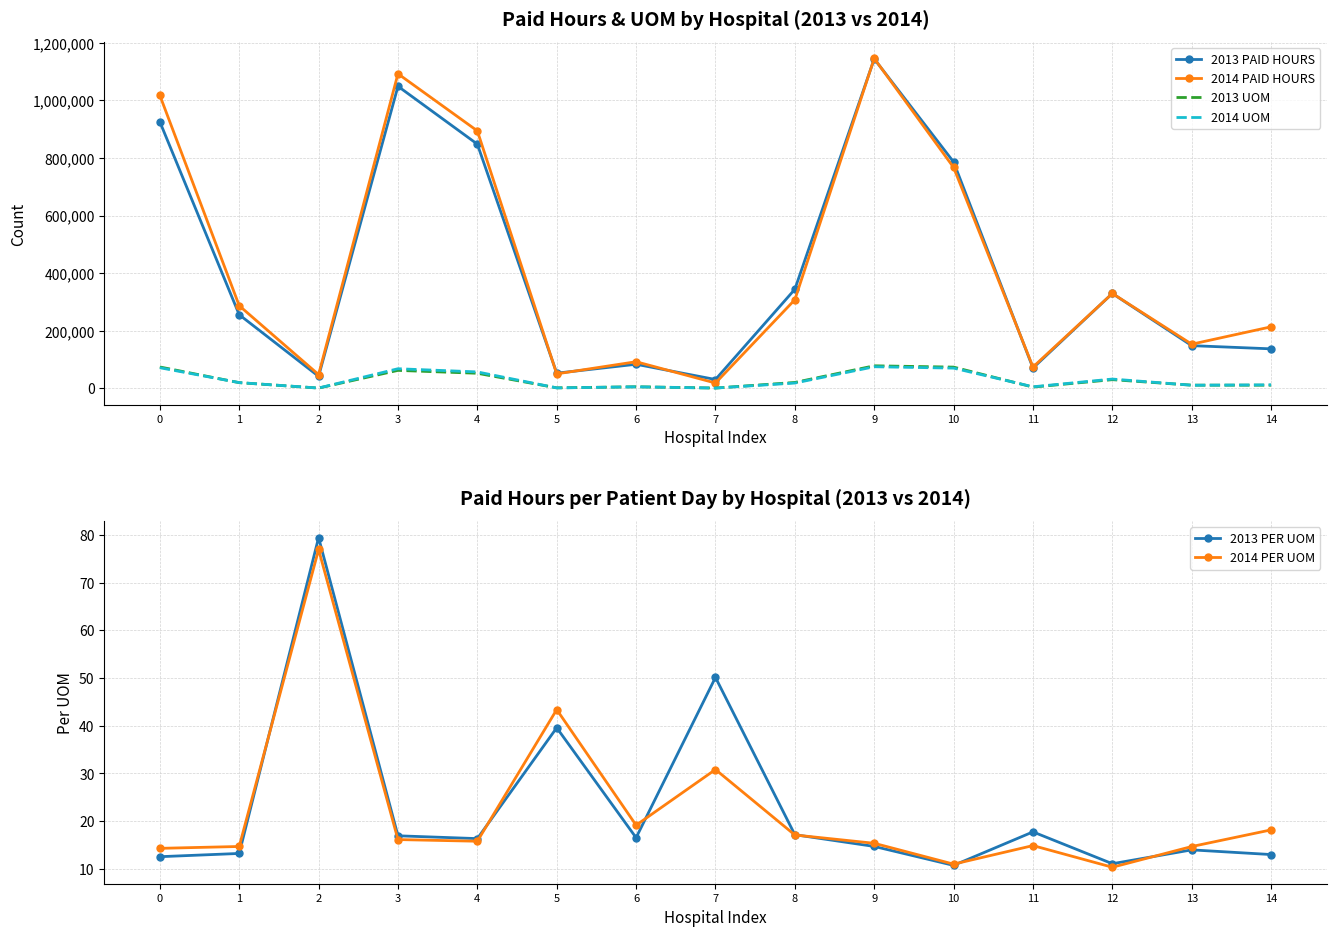

Reading left to right, extract all data points from this chart.

2013 PAID HOURS: 925912.0	255445.0	41371.0	1049256.0	848224.0	52333.0	83262.0	30264.0	343824.0	1144520.0	786219.0	70179.0	329243.0	147971.0	136864.0
2014 PAID HOURS: 1017827.0	286790.0	47382.0	1092770.0	894317.0	49920.0	92061.0	18054.0	307590.0	1145997.0	767333.0	73674.0	329243.0	153046.0	213408.0
2013 UOM: 73846.0	19317.0	521.0	62010.0	51957.0	1323.0	5041.0	604.0	20048.0	77901.0	73359.0	3957.0	29746.0	10593.0	10540.0
2014 UOM: 71212.0	19539.0	616.0	67729.0	56682.0	1151.0	4809.0	586.0	18000.0	74635.0	69858.0	4954.0	31878.0	10431.0	11753.0
2013 PER UOM: 12.5	13.2	79.4	16.9	16.3	39.6	16.5	50.1	17.1	14.7	10.7	17.7	11.1	14.0	13.0
2014 PER UOM: 14.3	14.7	76.9	16.1	15.8	43.4	19.1	30.8	17.1	15.3	11.0	14.9	10.3	14.7	18.2